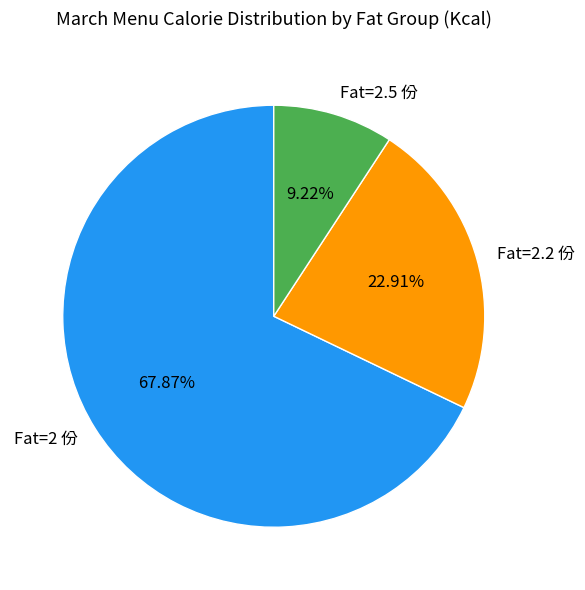

Between Fat=2 份 and Fat=2.5 份, which is larger?

Fat=2 份